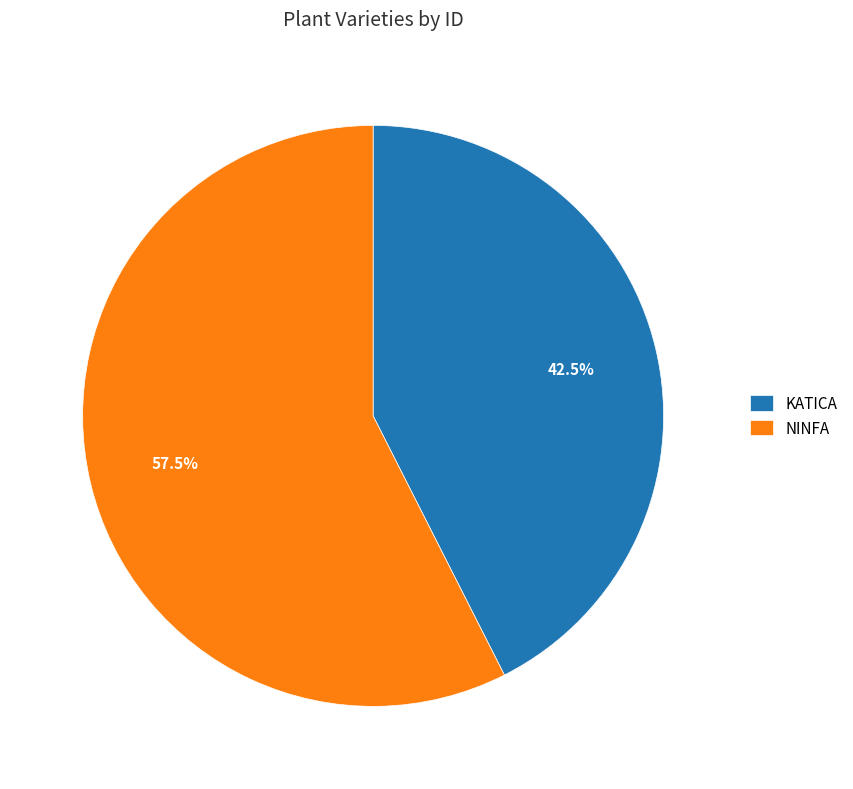

What portion of the pie excludes NINFA?

42.5%